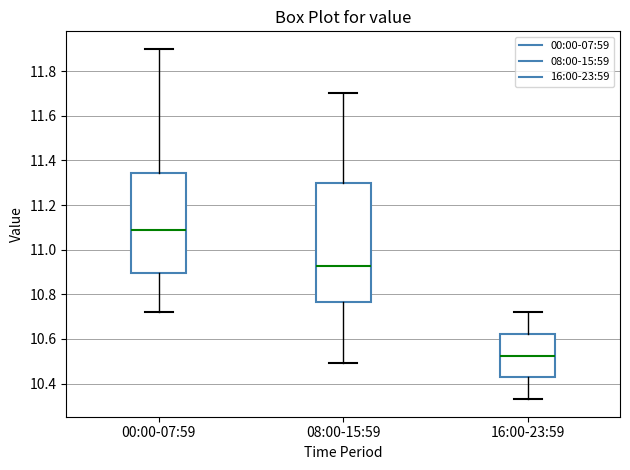

Which box has the lowest median line?

16:00-23:59